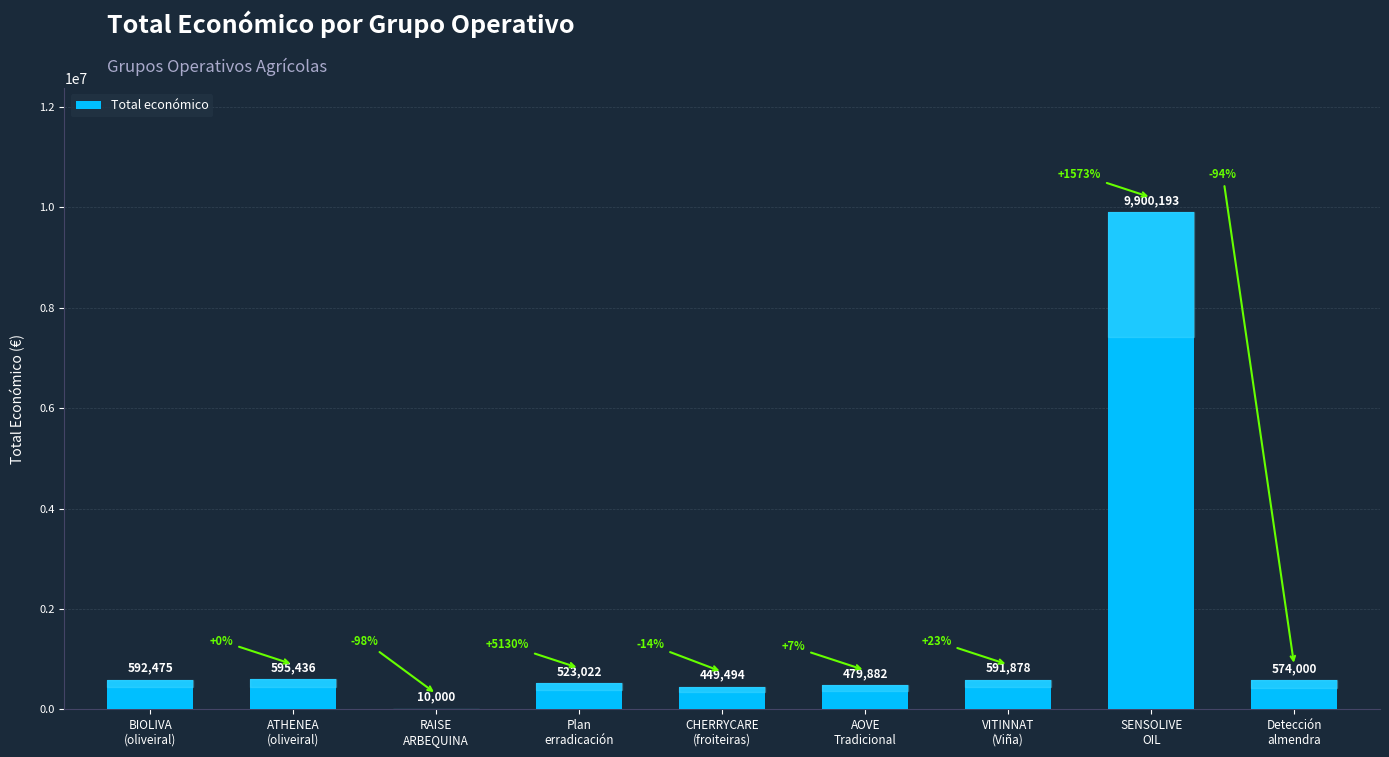

What is the greatest value displayed?

9900193